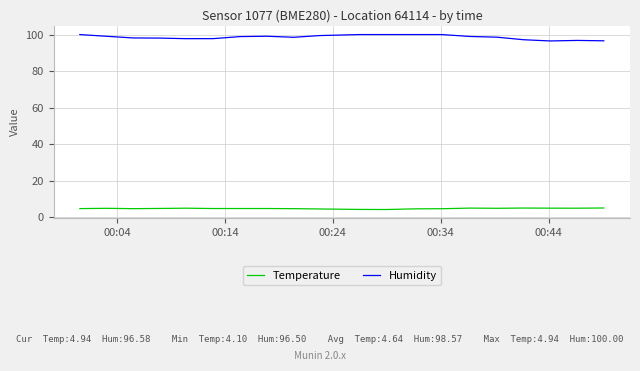

What is the lowest value of the Temperature series?

4.1